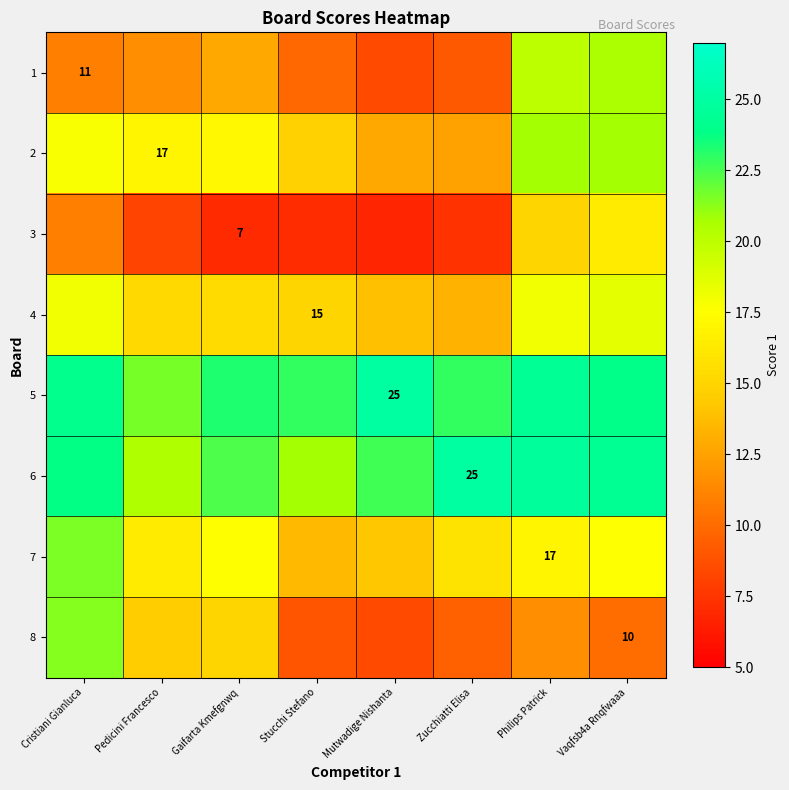

What is the sum of the 5 values at Cristiani Gianluca and Gaifarta Kmefgnwq?

47.2